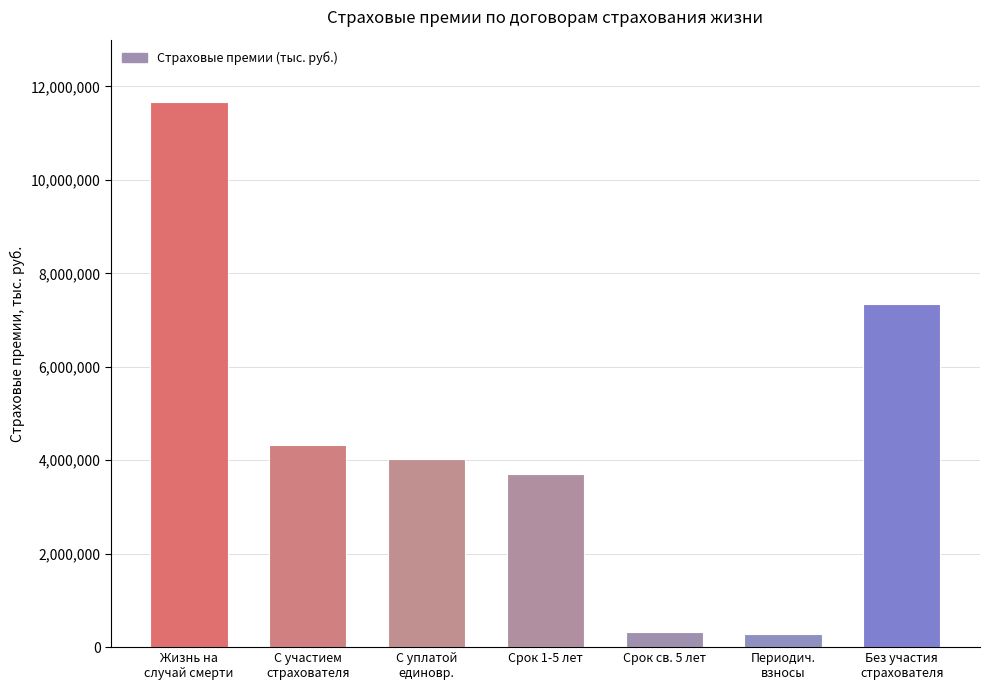

What is the greatest value displayed?

11658528.1